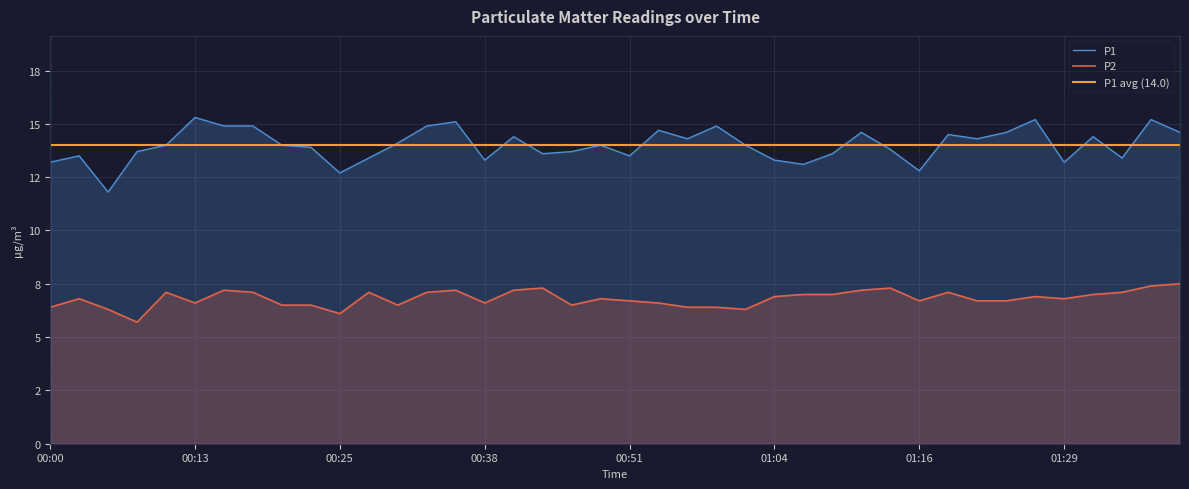

What is the average value of the P1 series?

14.0